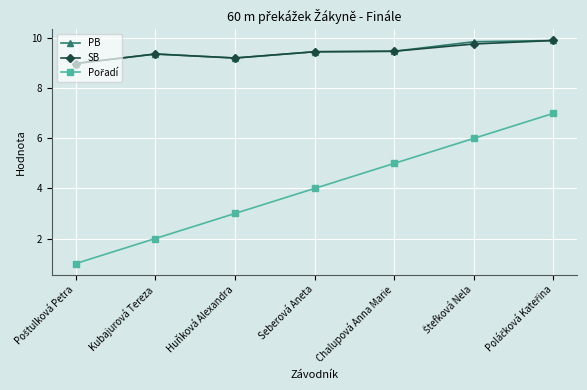

What position from the right is Kubajurová Tereza?

6